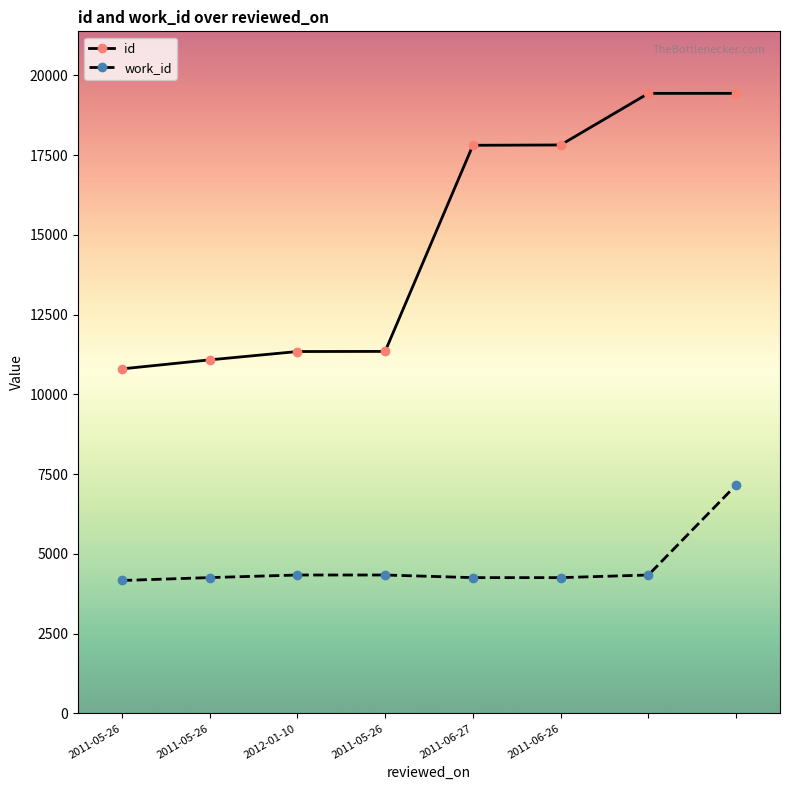

What are all the series names shown in the legend?

id, work_id